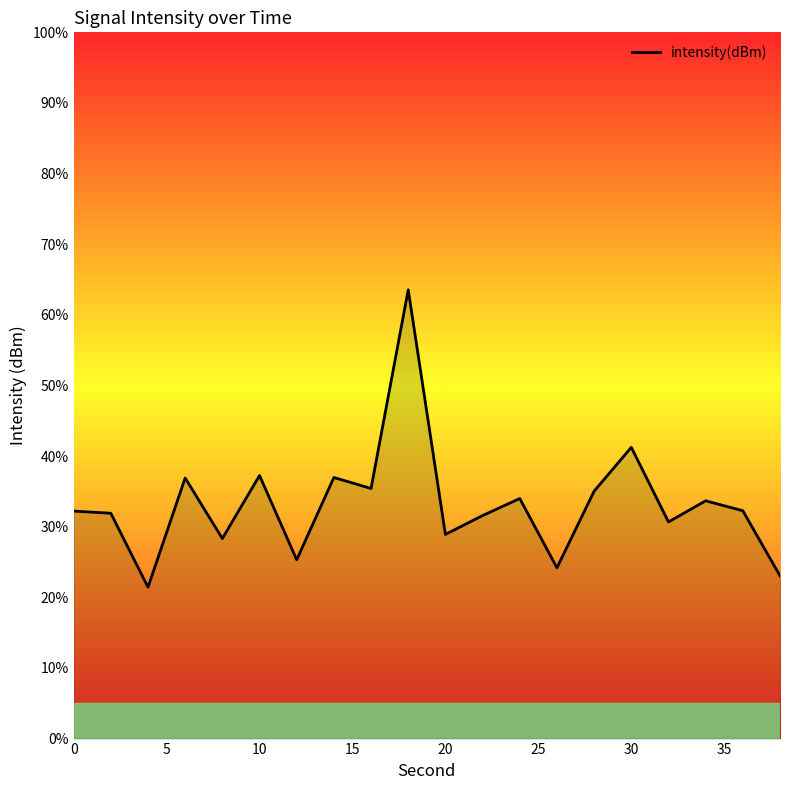

What is the maximum value shown in the chart?

63.5